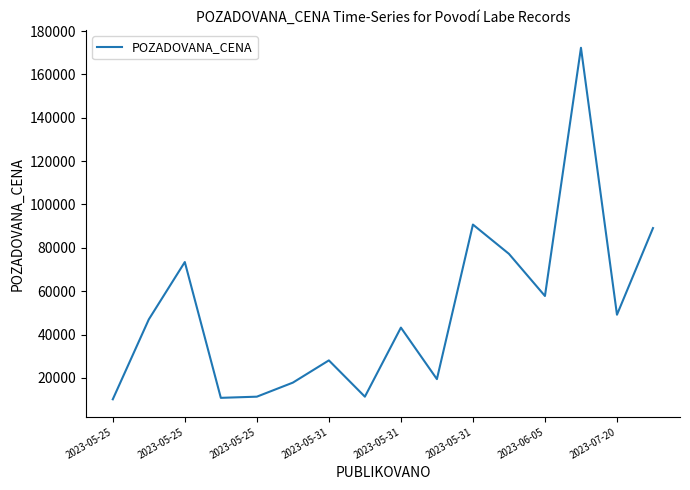

What is the greatest value displayed?

172260